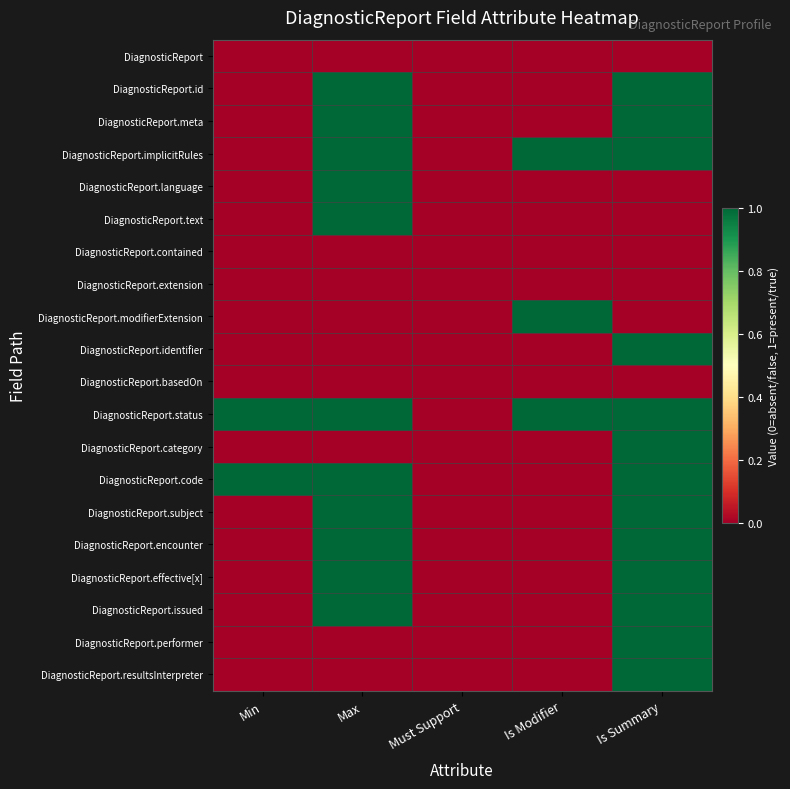

Reading right to left, what are all the values shown in this chart?

DiagnosticReport: Is Summary=0	Is Modifier=0	Must Support=0	Max=0	Min=0
DiagnosticReport.id: Is Summary=1	Is Modifier=0	Must Support=0	Max=1	Min=0
DiagnosticReport.meta: Is Summary=1	Is Modifier=0	Must Support=0	Max=1	Min=0
DiagnosticReport.implicitRules: Is Summary=1	Is Modifier=1	Must Support=0	Max=1	Min=0
DiagnosticReport.language: Is Summary=0	Is Modifier=0	Must Support=0	Max=1	Min=0
DiagnosticReport.text: Is Summary=0	Is Modifier=0	Must Support=0	Max=1	Min=0
DiagnosticReport.contained: Is Summary=0	Is Modifier=0	Must Support=0	Max=0	Min=0
DiagnosticReport.extension: Is Summary=0	Is Modifier=0	Must Support=0	Max=0	Min=0
DiagnosticReport.modifierExtension: Is Summary=0	Is Modifier=1	Must Support=0	Max=0	Min=0
DiagnosticReport.identifier: Is Summary=1	Is Modifier=0	Must Support=0	Max=0	Min=0
DiagnosticReport.basedOn: Is Summary=0	Is Modifier=0	Must Support=0	Max=0	Min=0
DiagnosticReport.status: Is Summary=1	Is Modifier=1	Must Support=0	Max=1	Min=1
DiagnosticReport.category: Is Summary=1	Is Modifier=0	Must Support=0	Max=0	Min=0
DiagnosticReport.code: Is Summary=1	Is Modifier=0	Must Support=0	Max=1	Min=1
DiagnosticReport.subject: Is Summary=1	Is Modifier=0	Must Support=0	Max=1	Min=0
DiagnosticReport.encounter: Is Summary=1	Is Modifier=0	Must Support=0	Max=1	Min=0
DiagnosticReport.effective[x]: Is Summary=1	Is Modifier=0	Must Support=0	Max=1	Min=0
DiagnosticReport.issued: Is Summary=1	Is Modifier=0	Must Support=0	Max=1	Min=0
DiagnosticReport.performer: Is Summary=1	Is Modifier=0	Must Support=0	Max=0	Min=0
DiagnosticReport.resultsInterpreter: Is Summary=1	Is Modifier=0	Must Support=0	Max=0	Min=0